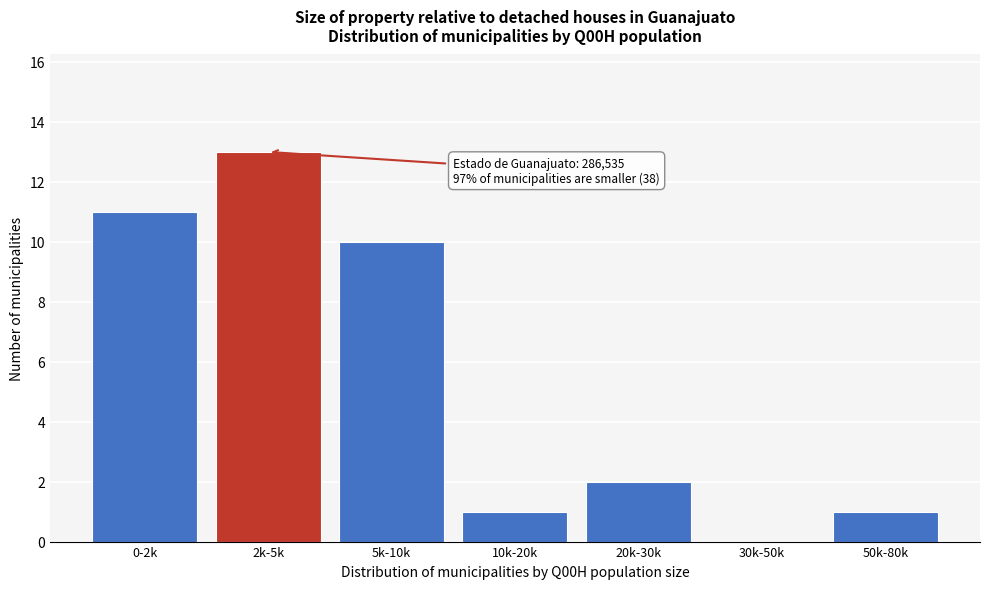

Reading left to right, list all the values displayed in this chart.

0-2k=11	2k-5k=13	5k-10k=10	10k-20k=1	20k-30k=2	30k-50k=0	50k-80k=1